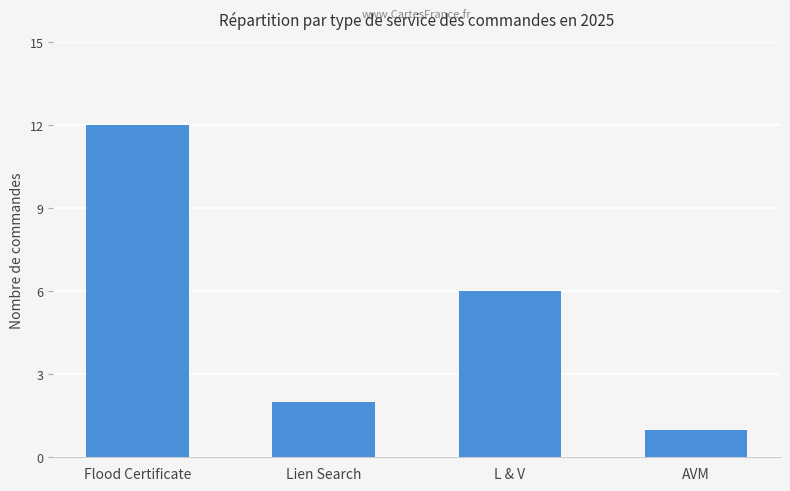

Reading right to left, list all the values displayed in this chart.

1	6	2	12